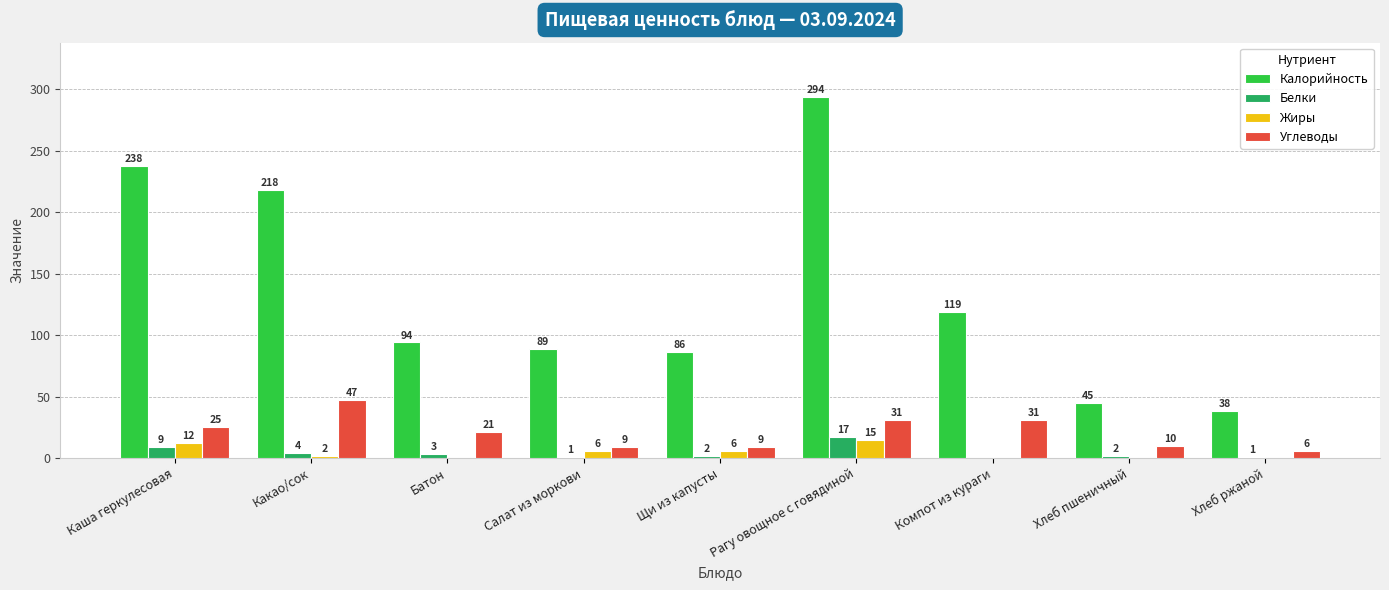

What is the sum of all Калорийность values?

1221